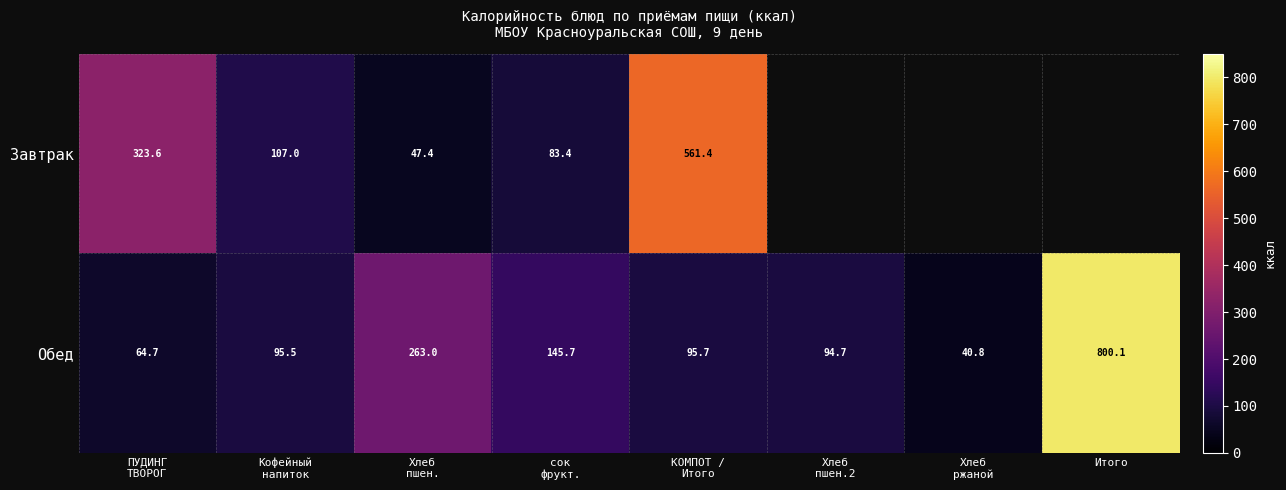

How many values in the Обед series exceed 95?

5